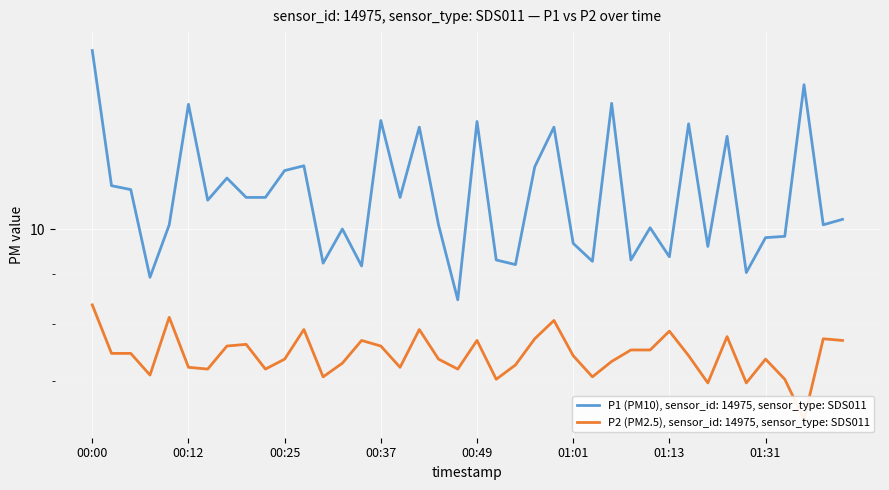

What is the value of the P1 point at the 10th from the left?

10.8